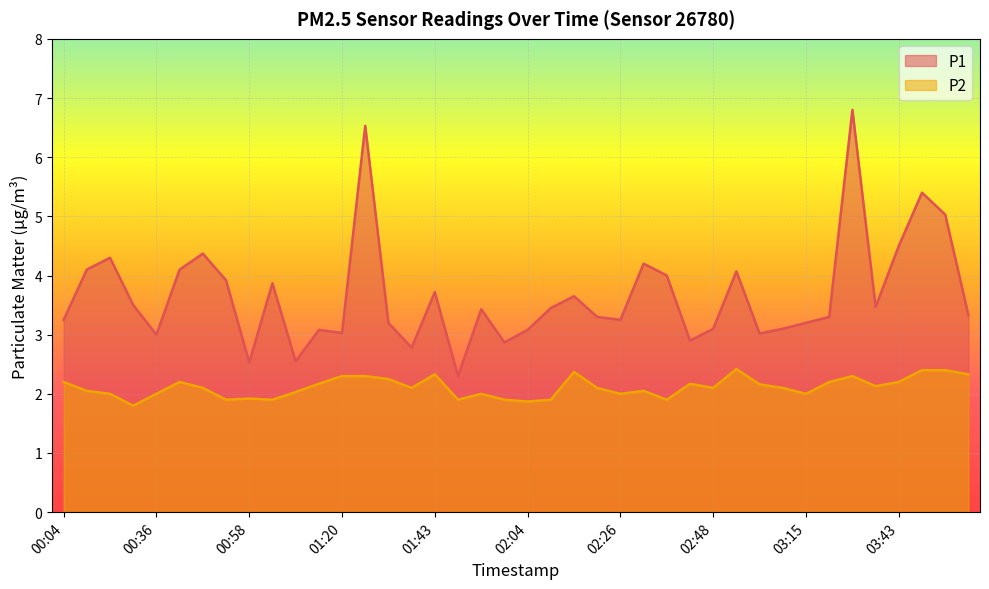

Where does the P2 series first go above 2?

00:04